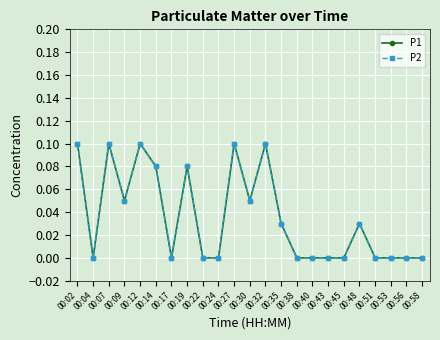

At which category is the sum across all series the highest?

00:02